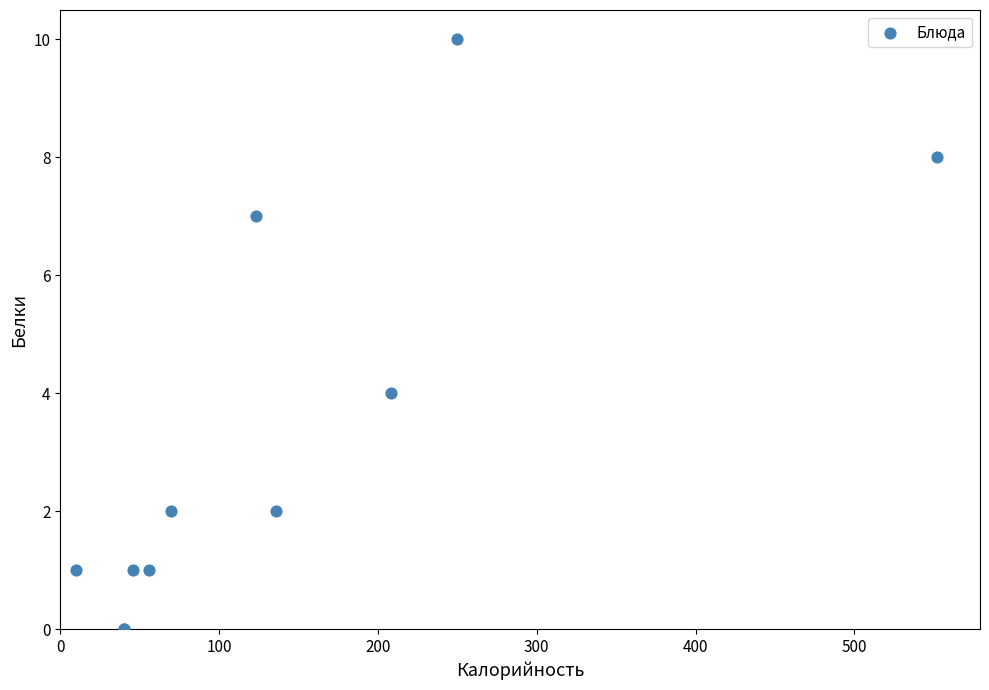

What Y value in the scatter plot is closest to 5?

4